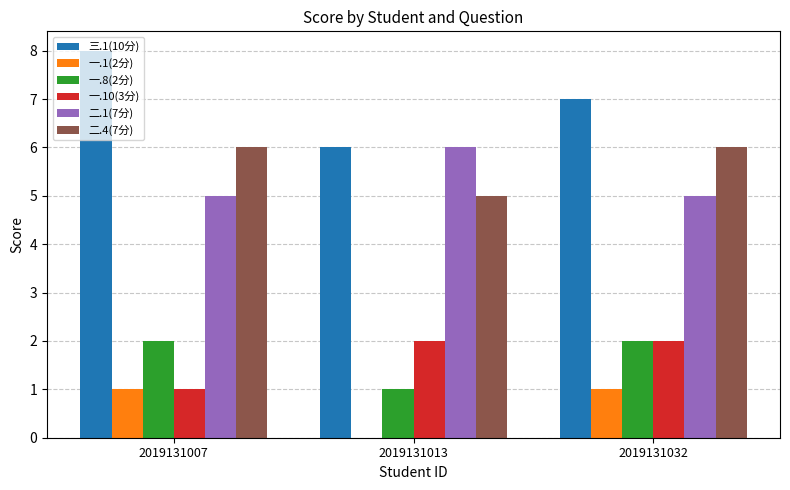

What is the total value across all series at 2019131032?

23